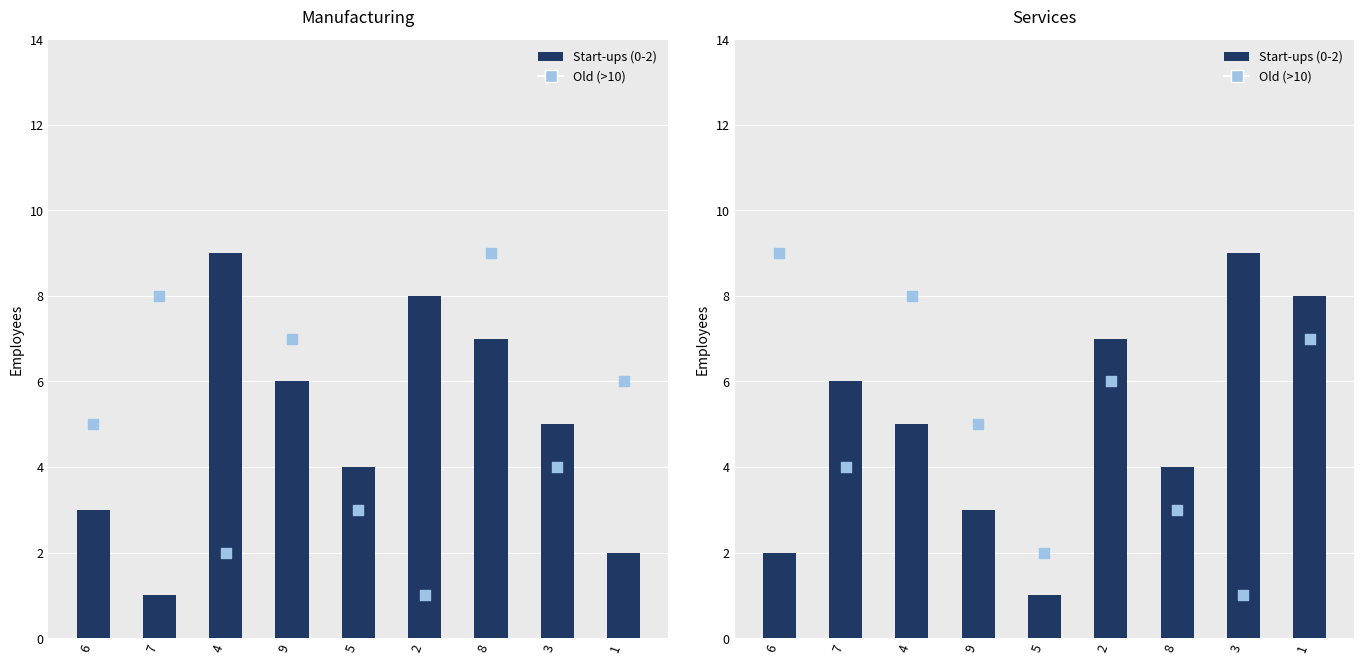

Which series has the largest total across all categories?

Start-ups (0-2)